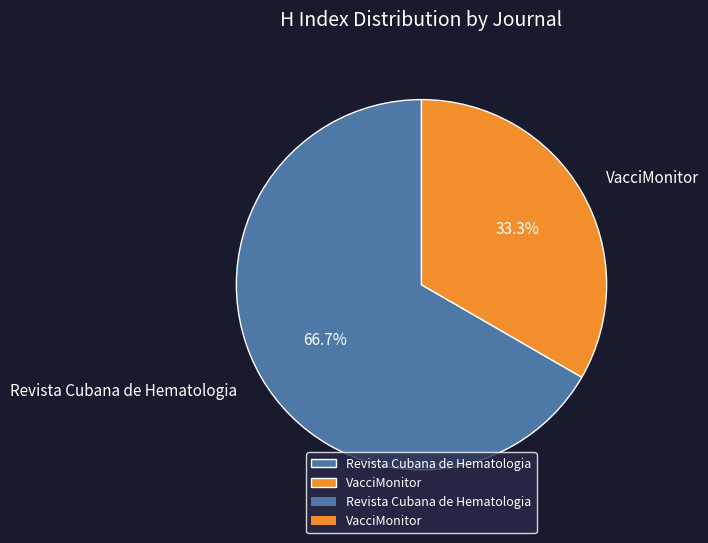

How many segments does this pie chart have?

2